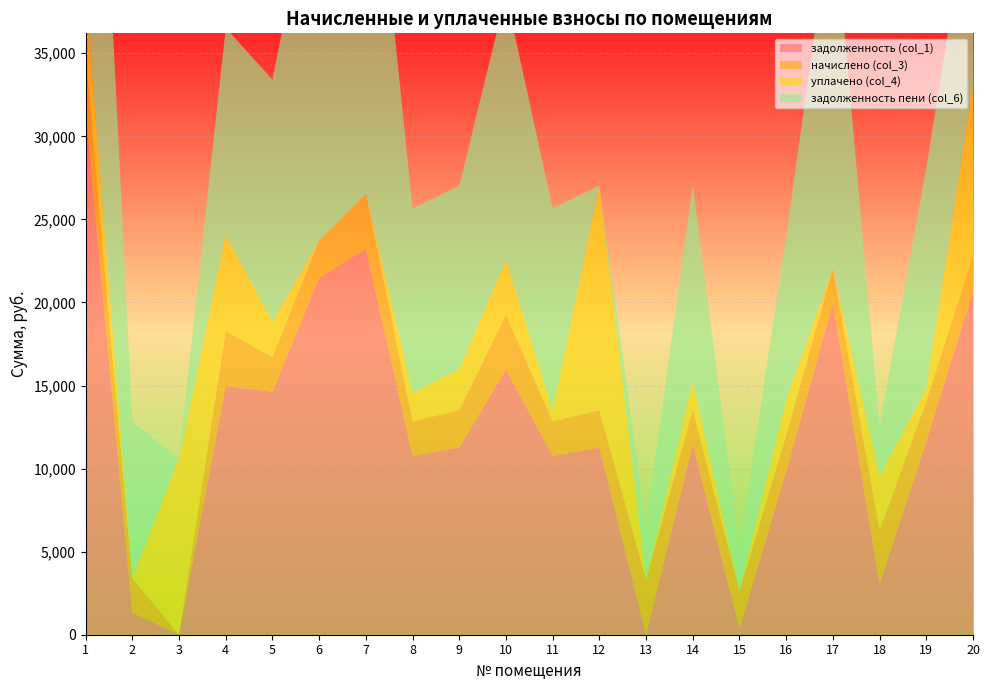

Reading right to left, extract all data points from this chart.

задолженность (col_1): 20=20659.8	19=11639.3	18=3048.5	17=19945.2	16=9824.3	15=374.8	14=11450.8	13=0.0	12=11263.4	11=10757.9	10=15962.3	9=11263.4	8=10757.9	7=23219.3	6=21472.0	5=14625.2	4=14968.1	3=0.0	2=1327.4	1=31477.0
начислено (col_3): 20=2163.7	19=2408.6	18=3235.3	17=2088.8	16=2163.7	15=2248.7	14=2078.6	13=3296.5	12=2248.7	11=2078.6	10=3296.5	9=2248.7	8=2078.6	7=3296.5	6=2248.7	5=2078.6	4=3296.5	3=0.0	2=2078.6	1=3296.5
уплачено (col_4): 20=10183.0	19=802.9	18=3235.3	17=0.0	16=2163.7	15=0.0	14=1730.7	13=0.0	12=13512.2	11=697.4	10=3296.5	9=2469.4	8=1732.2	7=40.0	6=0.0	5=2141.5	4=5771.5	3=10583.3	2=-6032.1	1=3935.4
задолженность пени (col_6): 20=12640.5	19=13245.0	18=3048.5	17=22034.0	16=9824.3	15=2623.5	14=11798.7	13=3296.5	12=0.0	11=12139.1	10=15962.3	9=11042.8	8=11104.3	7=26475.9	6=23720.7	5=14562.3	4=12493.1	3=0.0	2=9438.1	1=30838.0